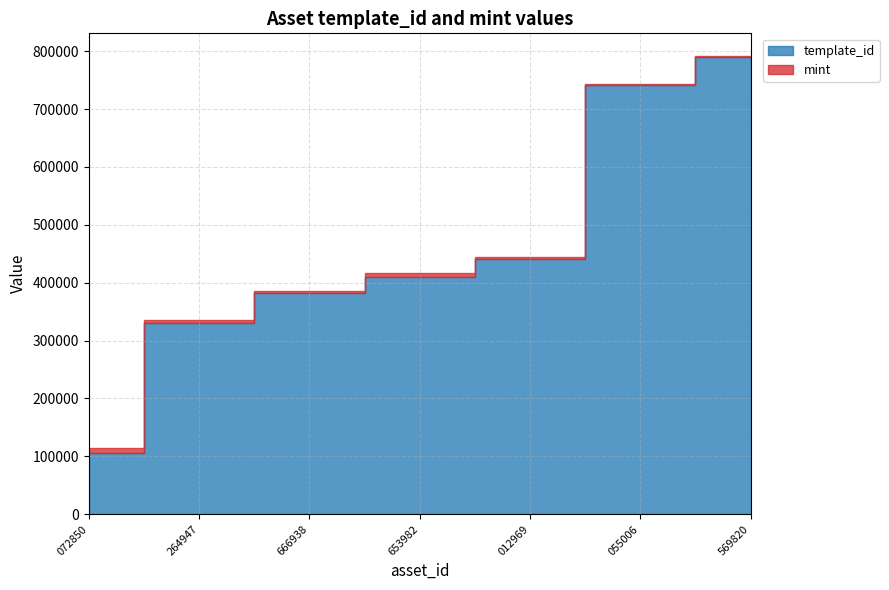

List the labels in order of template_id value, smallest first.

1099566072850, 1099730264947, 1099586666938, 1099709653982, 1099684012969, 1099917055006, 1099930569820